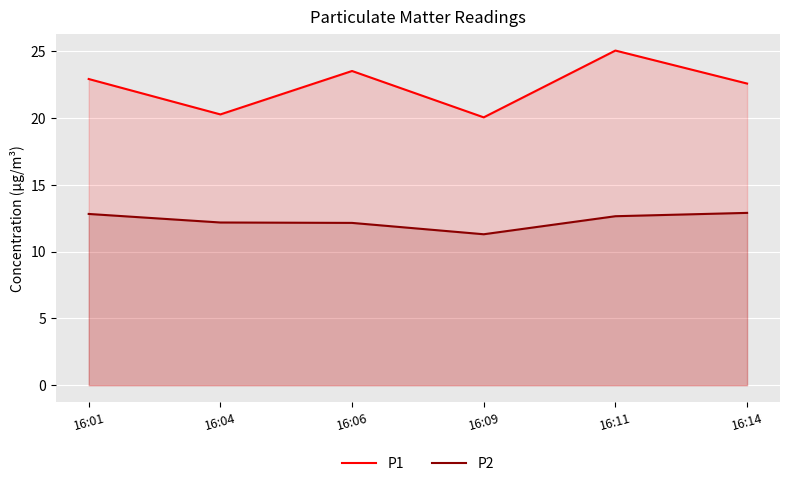

How many interior local peaks does the P1 series have?

2